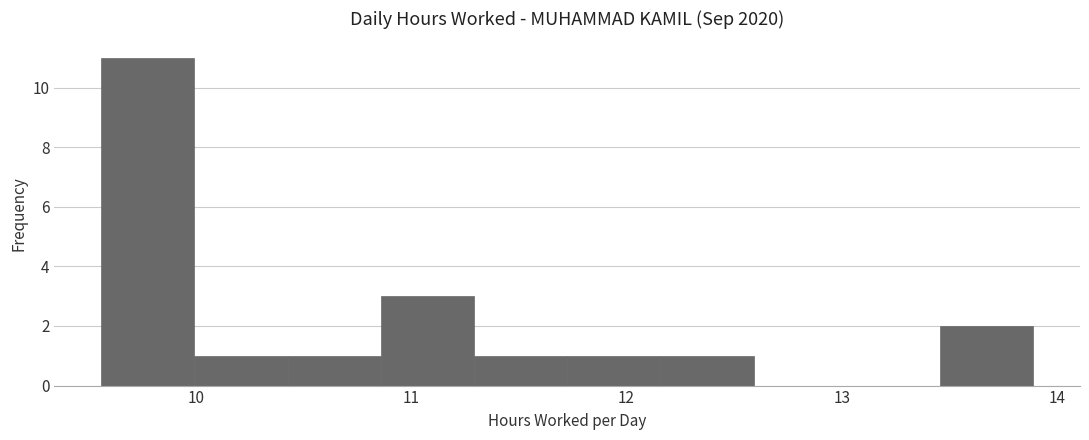

Over which range of the x-axis is the bar tallest?

9.6 to 10.0